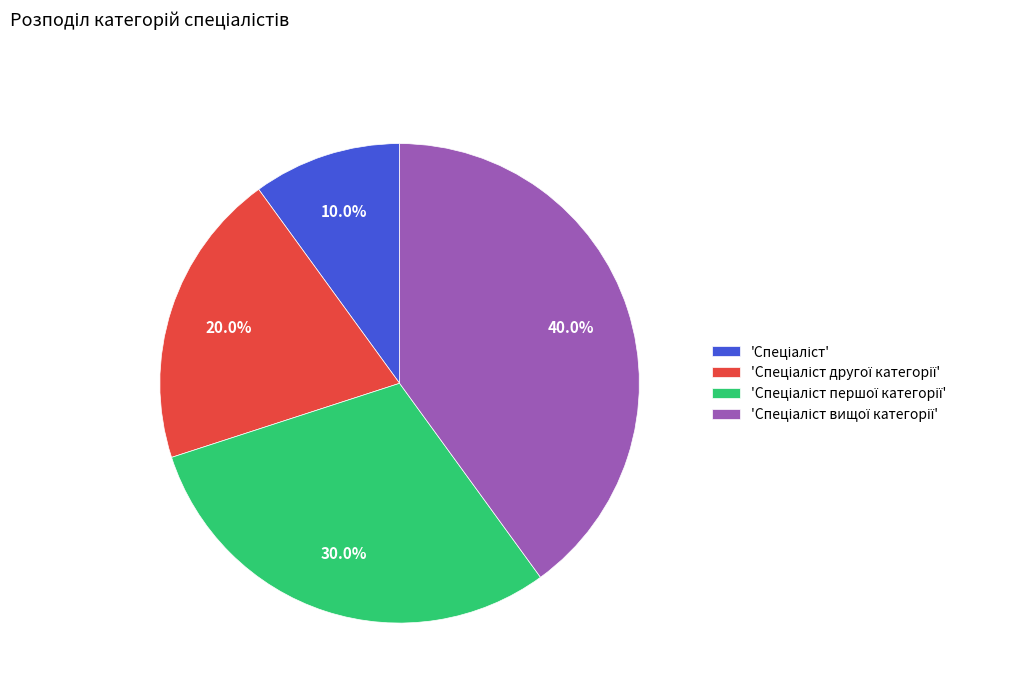

Does any single category account for the majority?

No